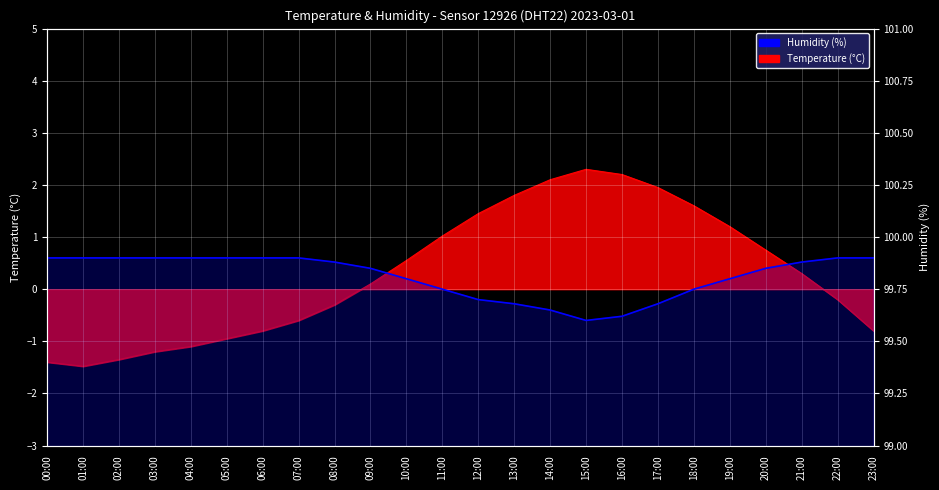

What is the difference between the second highest and second lowest values?

0.3